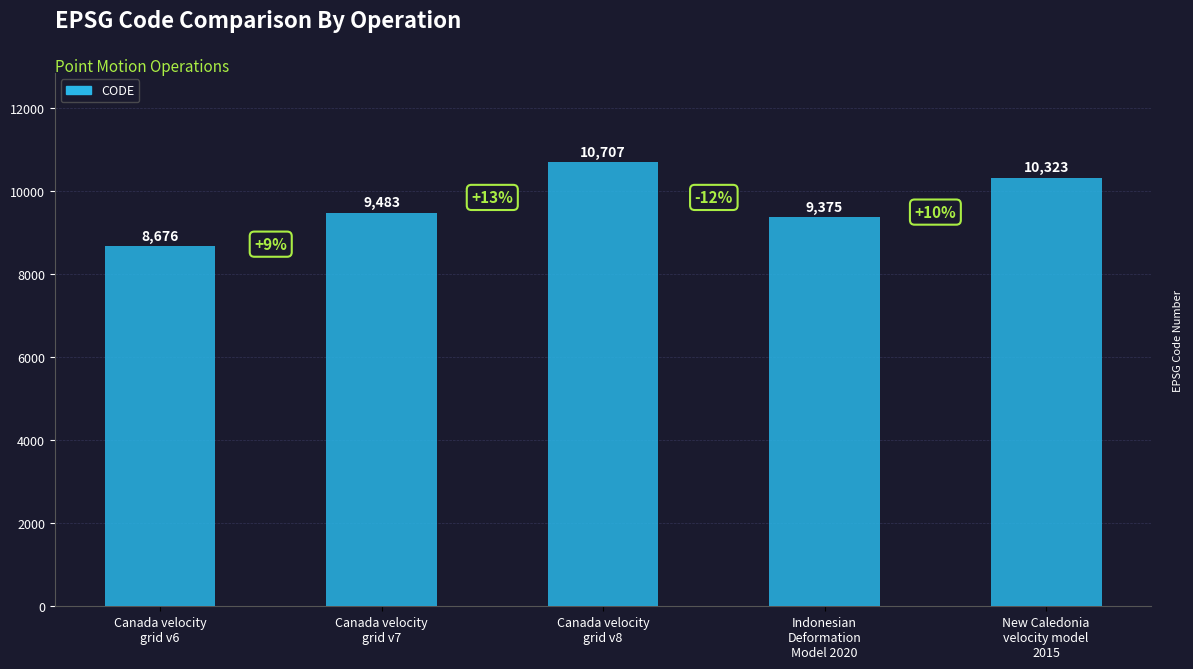

Rank the categories by value from lowest to highest.

Canada velocity
grid v6, Indonesian
Deformation
Model 2020, Canada velocity
grid v7, New Caledonia
velocity model
2015, Canada velocity
grid v8